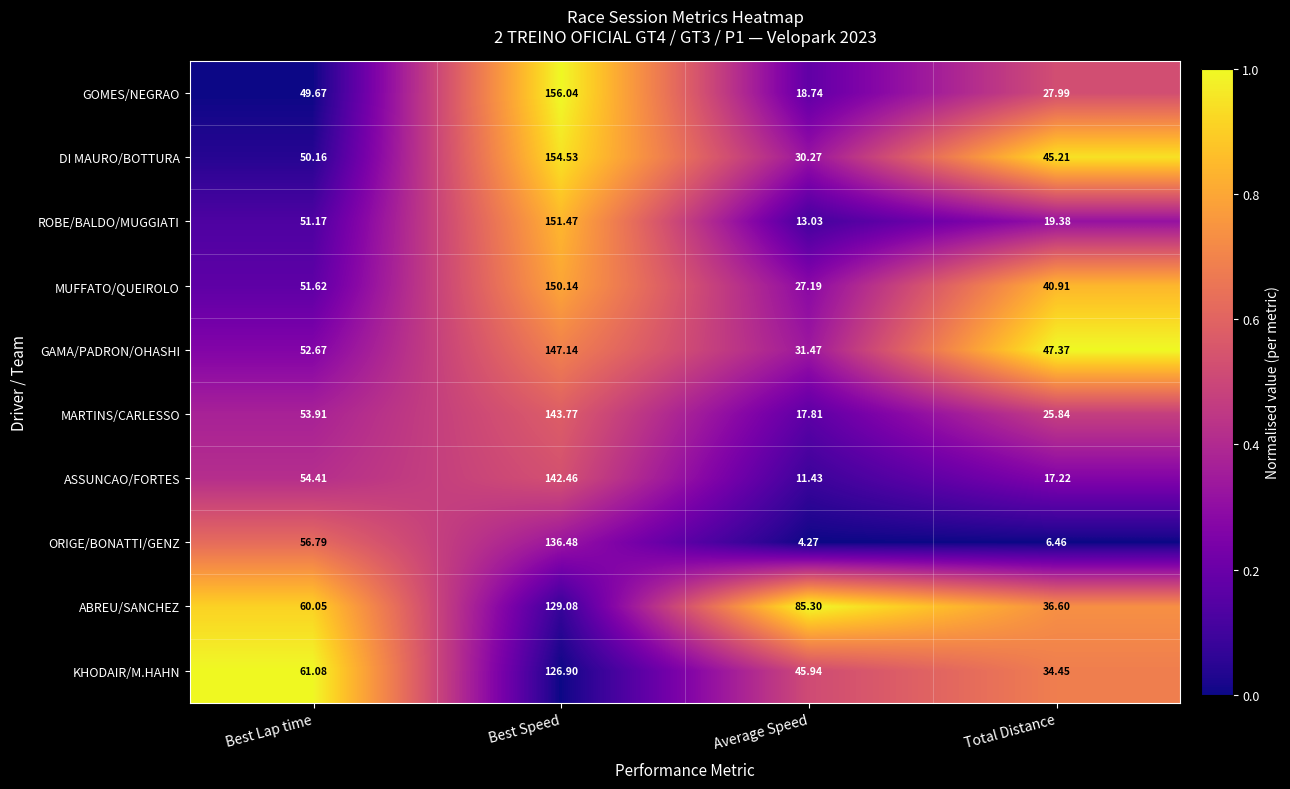

At which category does the chart reach its peak across all series?

Best Speed